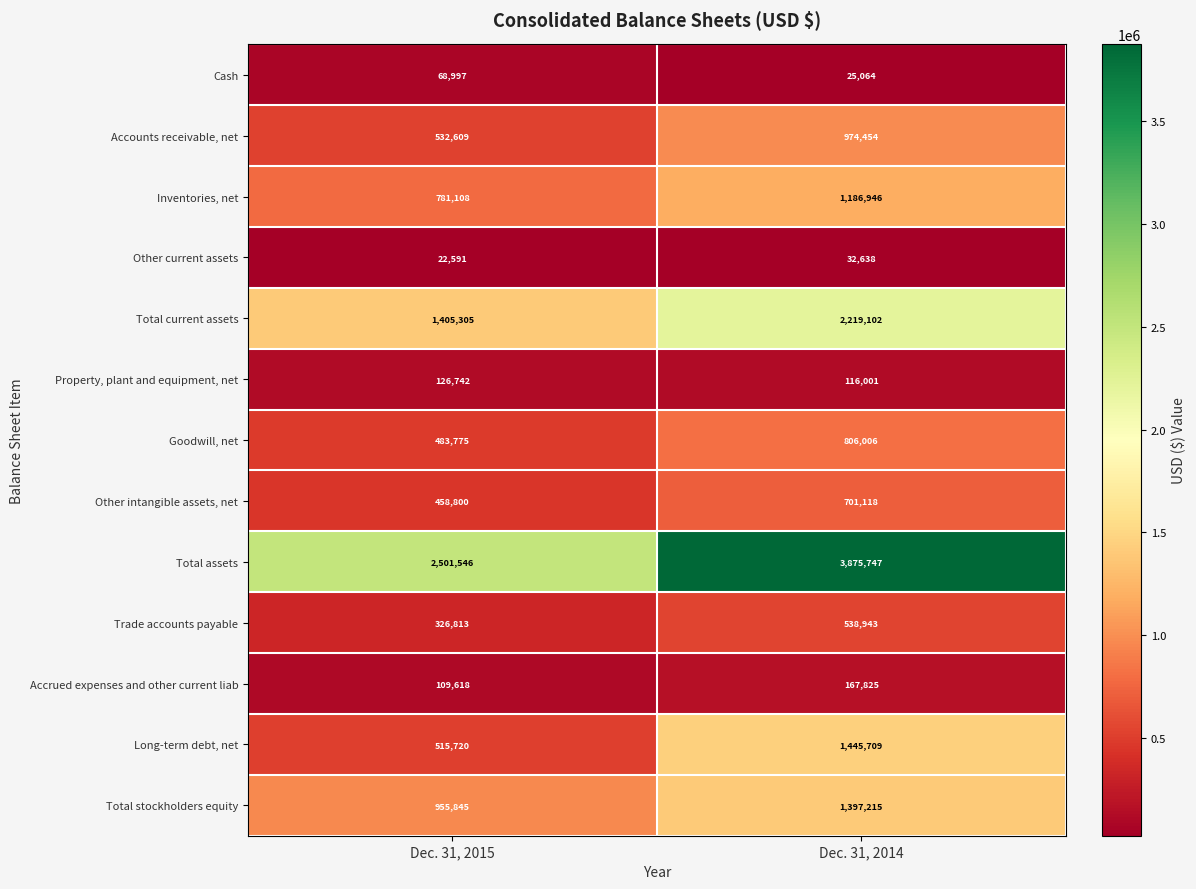

True or false: Total stockholders equity has a value of 1675519 at Dec. 31, 2015.

False